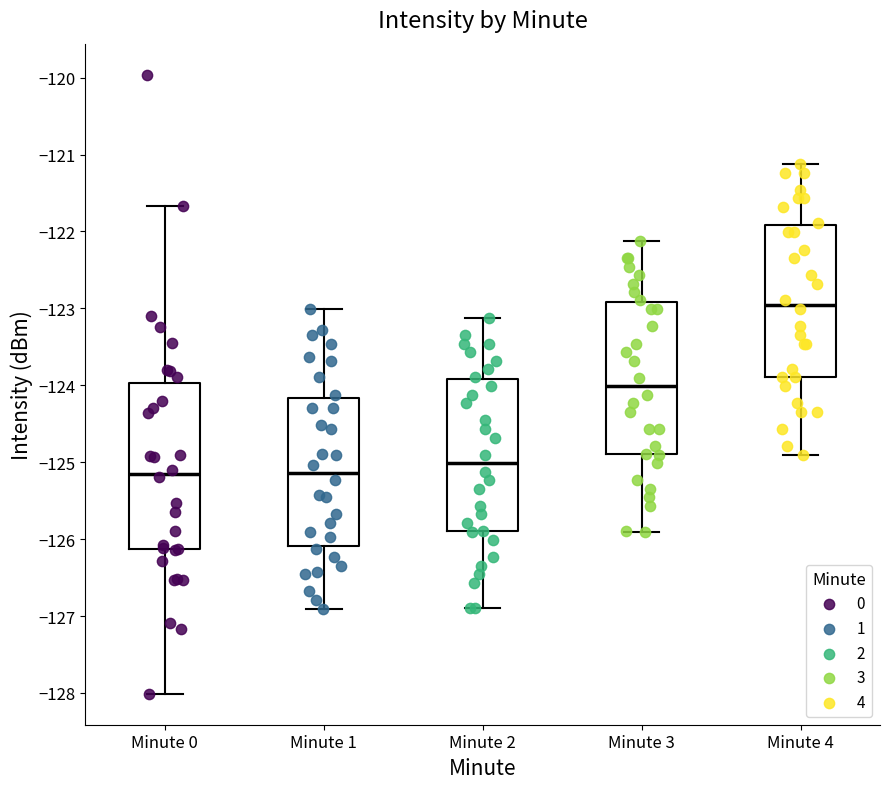

Which box is the tallest, from its lower edge to its upper edge?

Minute 0